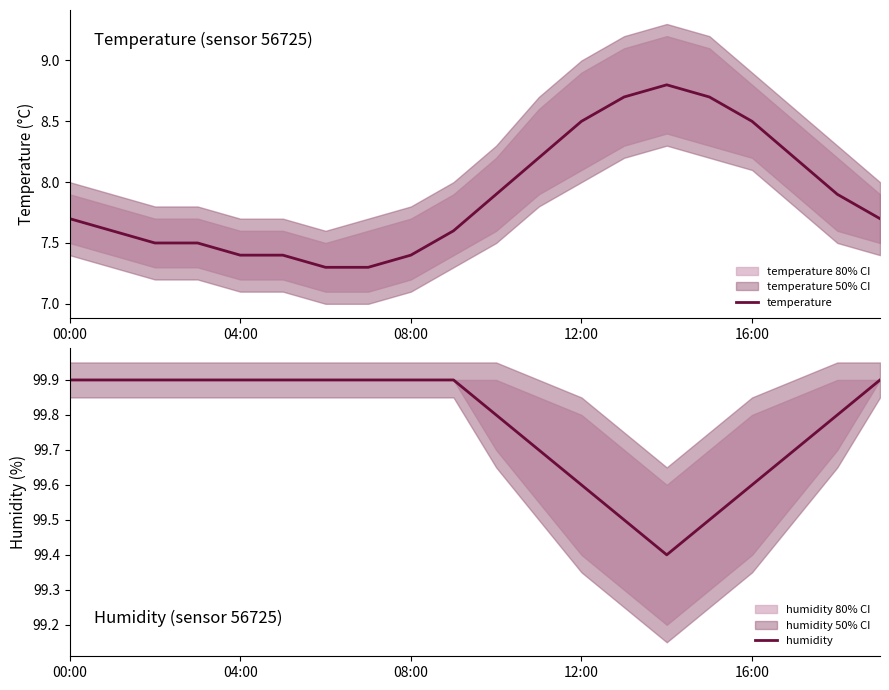

What is the sum of all humidity values?

1995.5